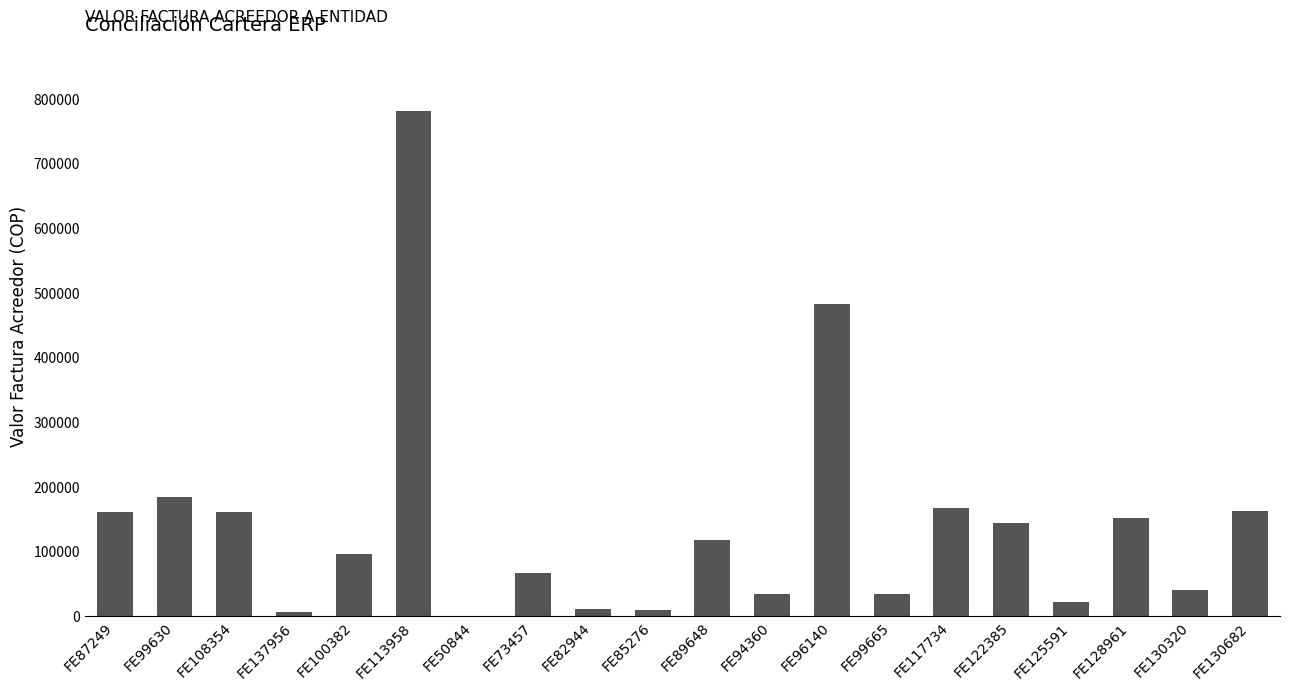

What is the maximum value shown in the chart?

779974